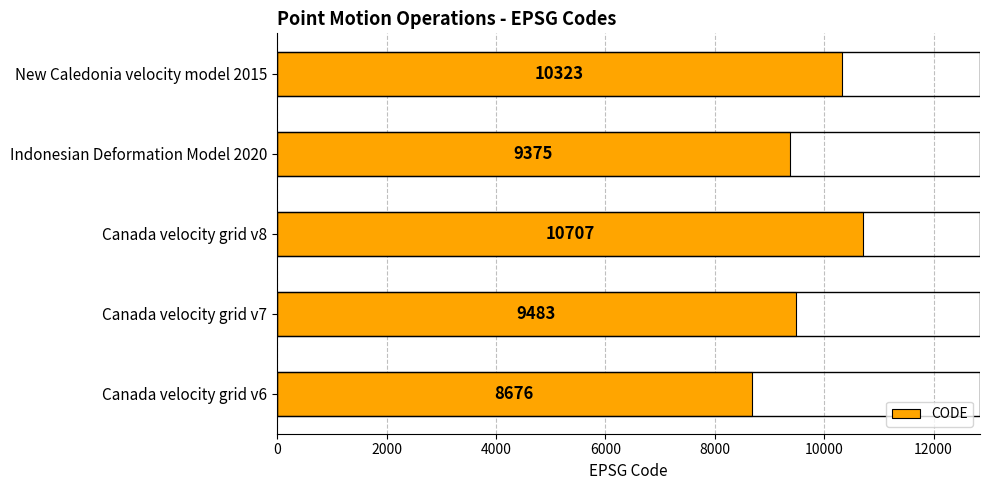

What is the average value?

9713